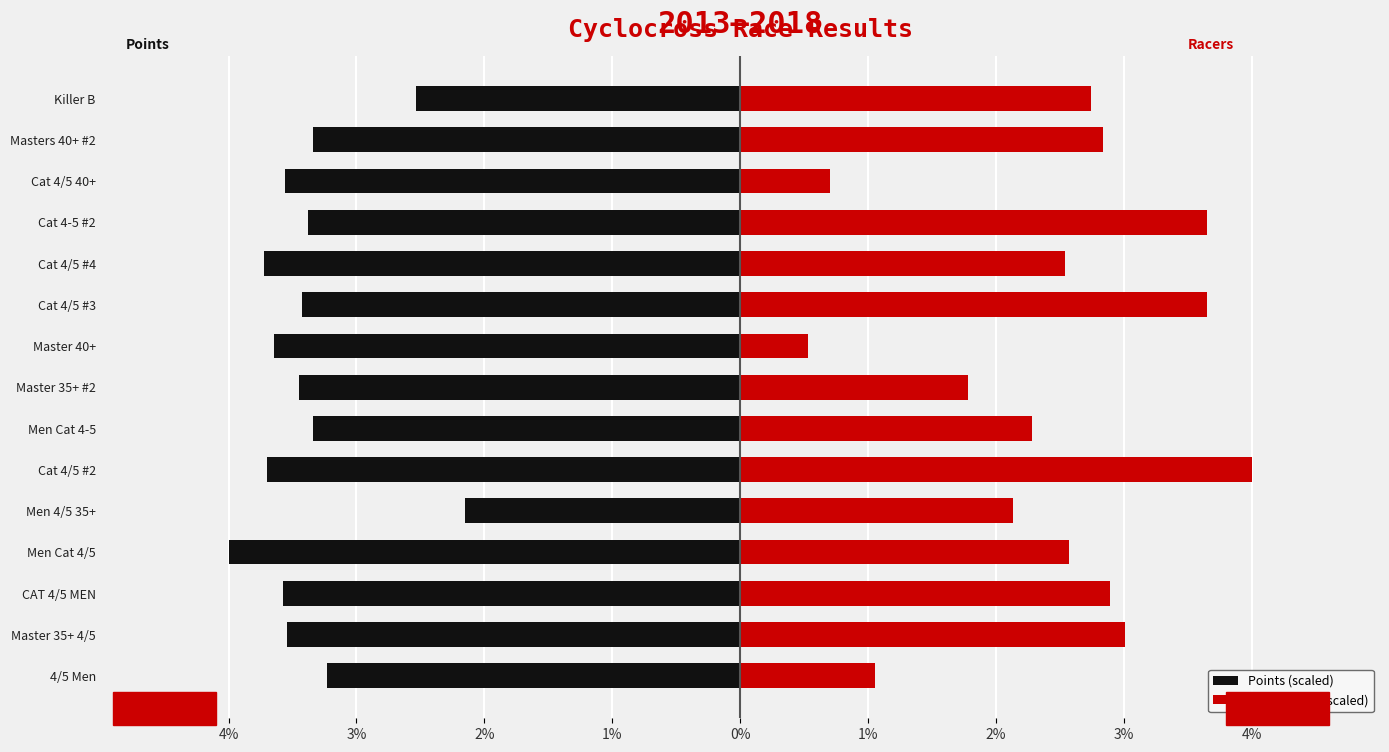

How many categories are shown in the chart?

15